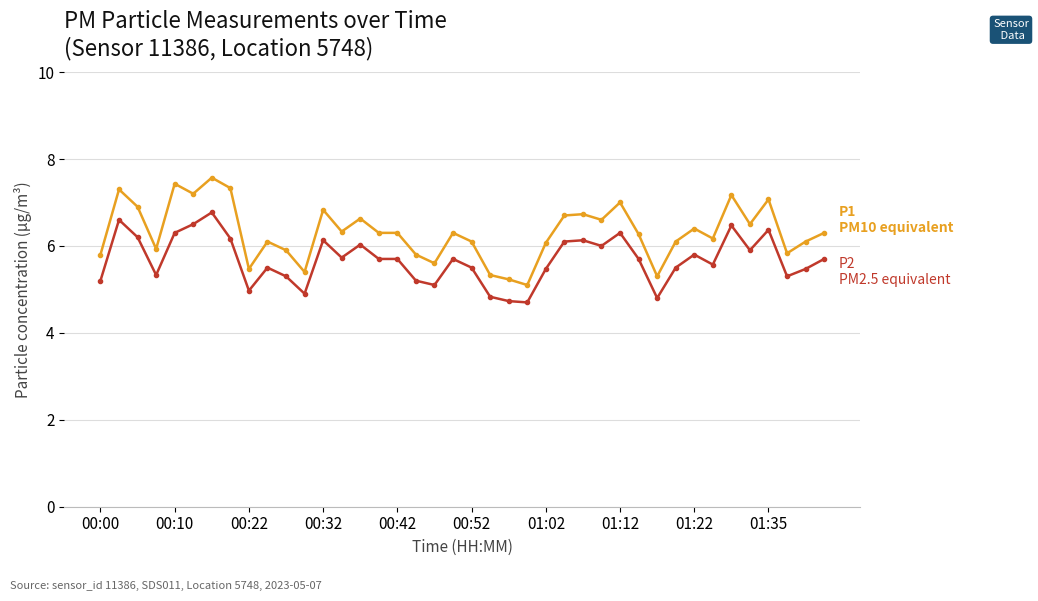

What is the maximum value shown in the chart?

7.6